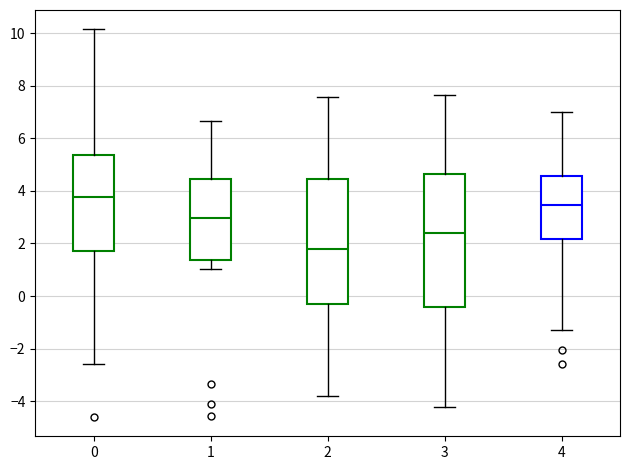

Which box is the tallest, from its lower edge to its upper edge?

3